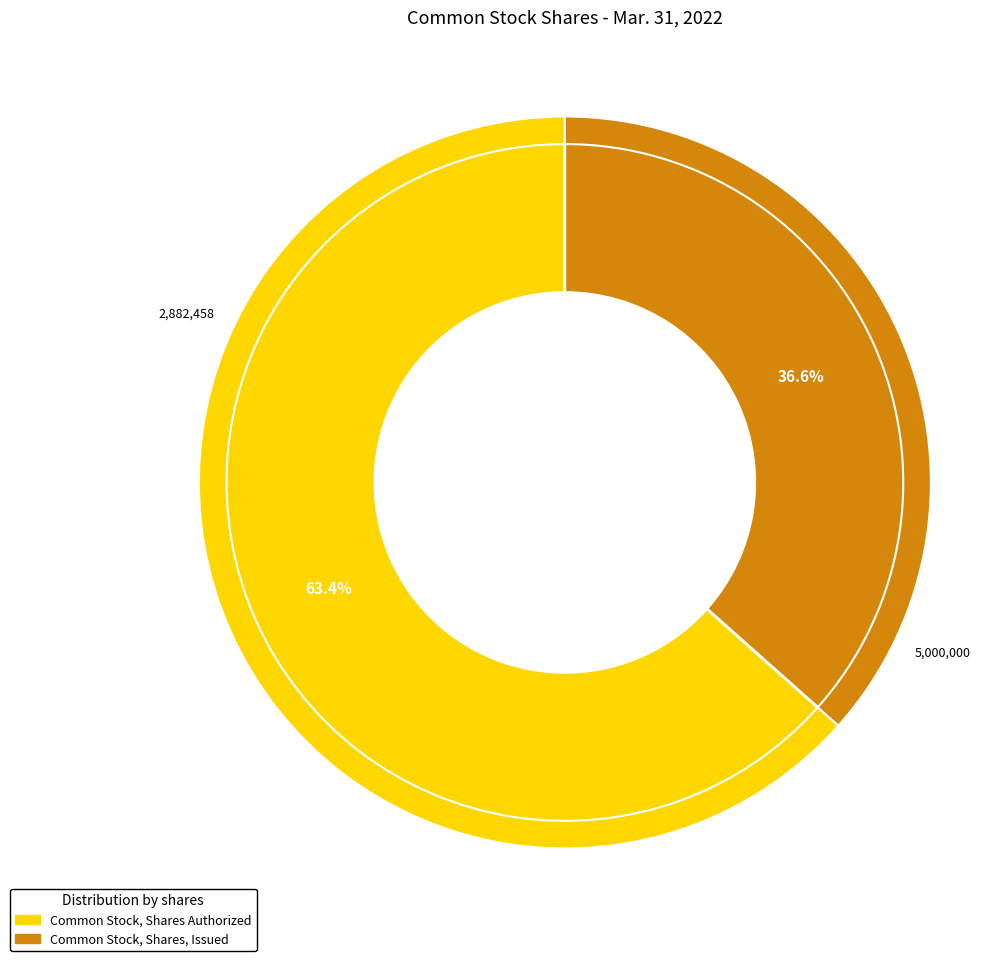

Is Common Stock, Shares Authorized the majority of the pie?

Yes